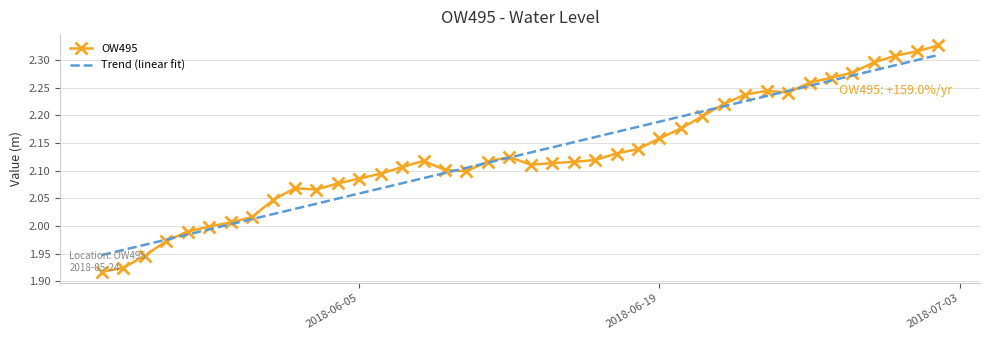

What is the change in value from 2018-06-02 to 2018-06-22?

+0.2